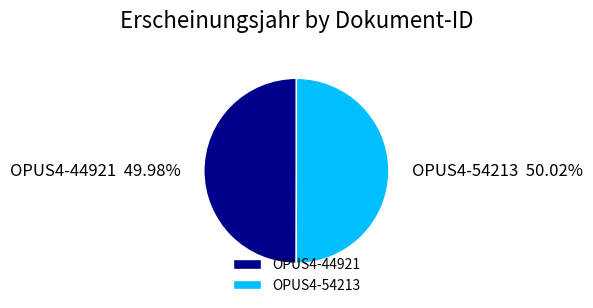

What is the ratio of the value at OPUS4-44921 to the value at OPUS4-54213?

1.0